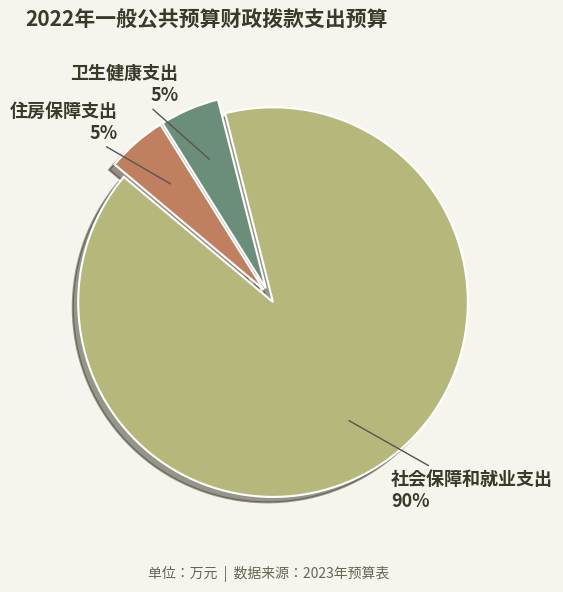

Is 社会保障和就业支出 the majority of the pie?

Yes